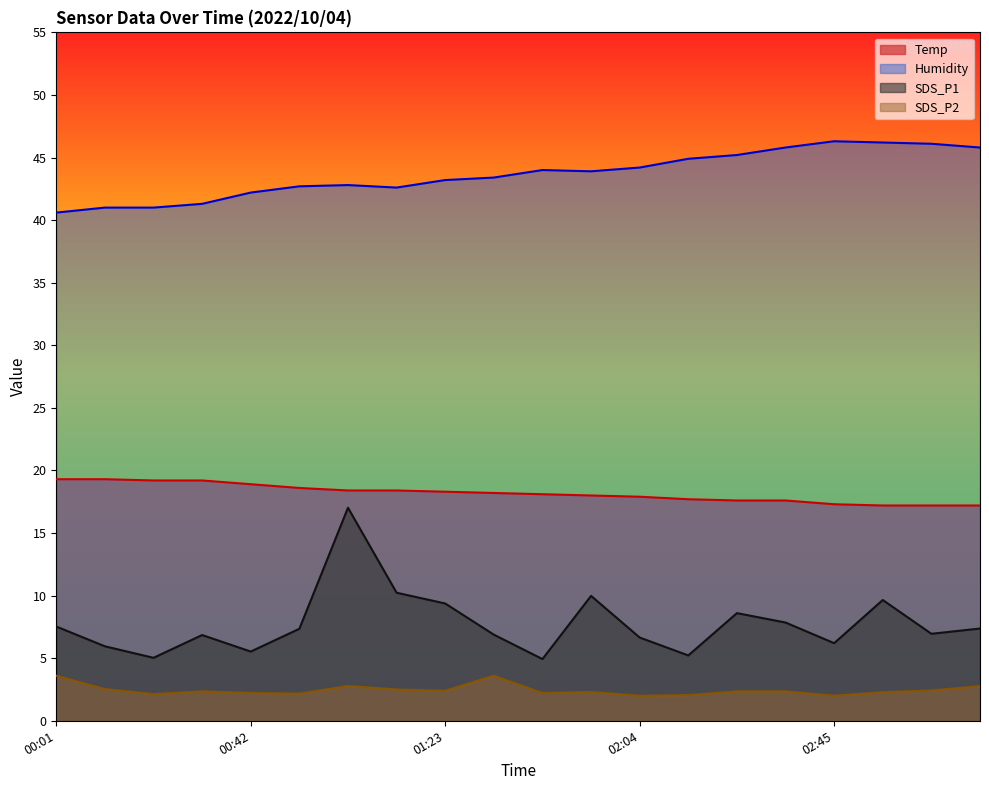

At which category is the sum across all series the highest?

01:02